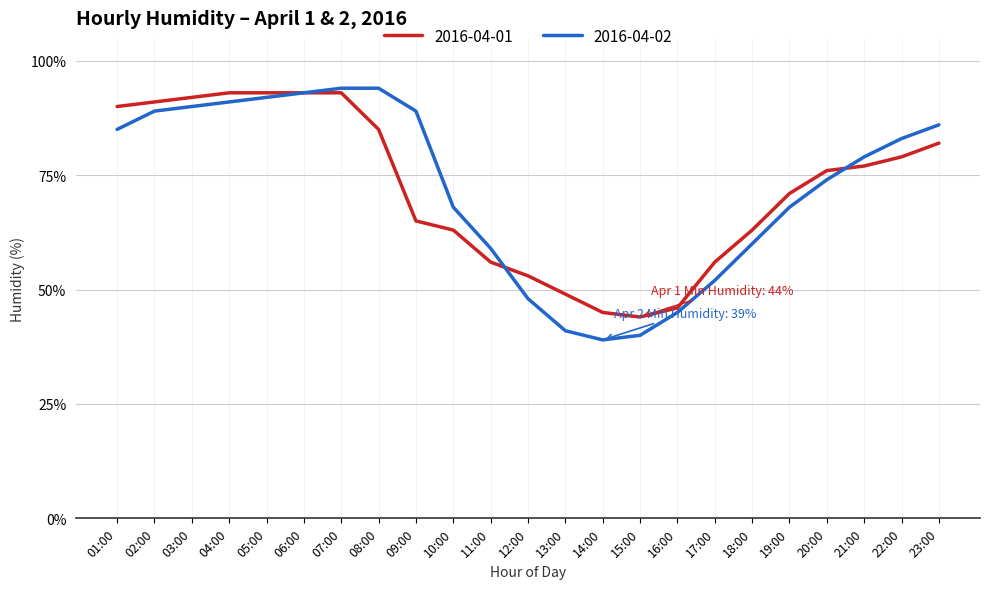

What is the smallest value displayed?

39